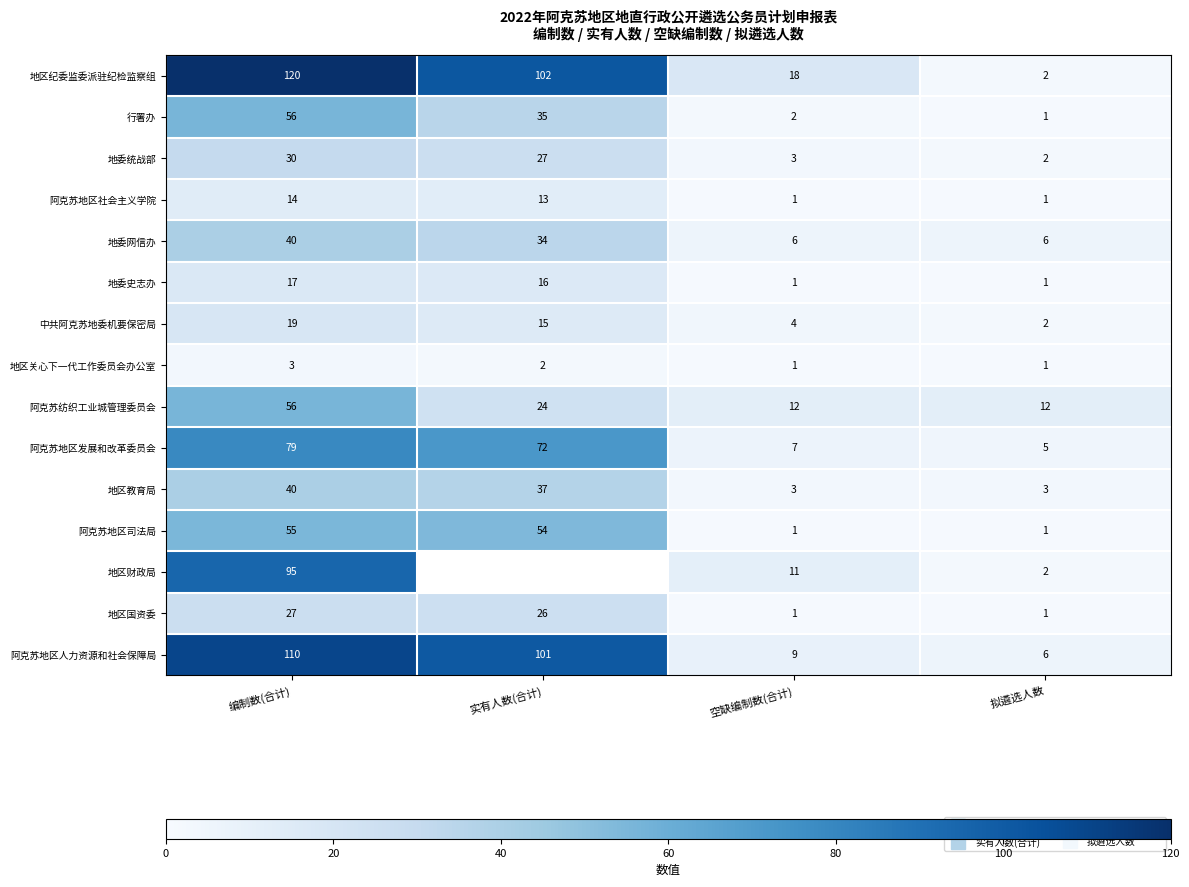

The 中共阿克苏地委机要保密局 series shows 4.2 at 编制数(合计). True or false?

False